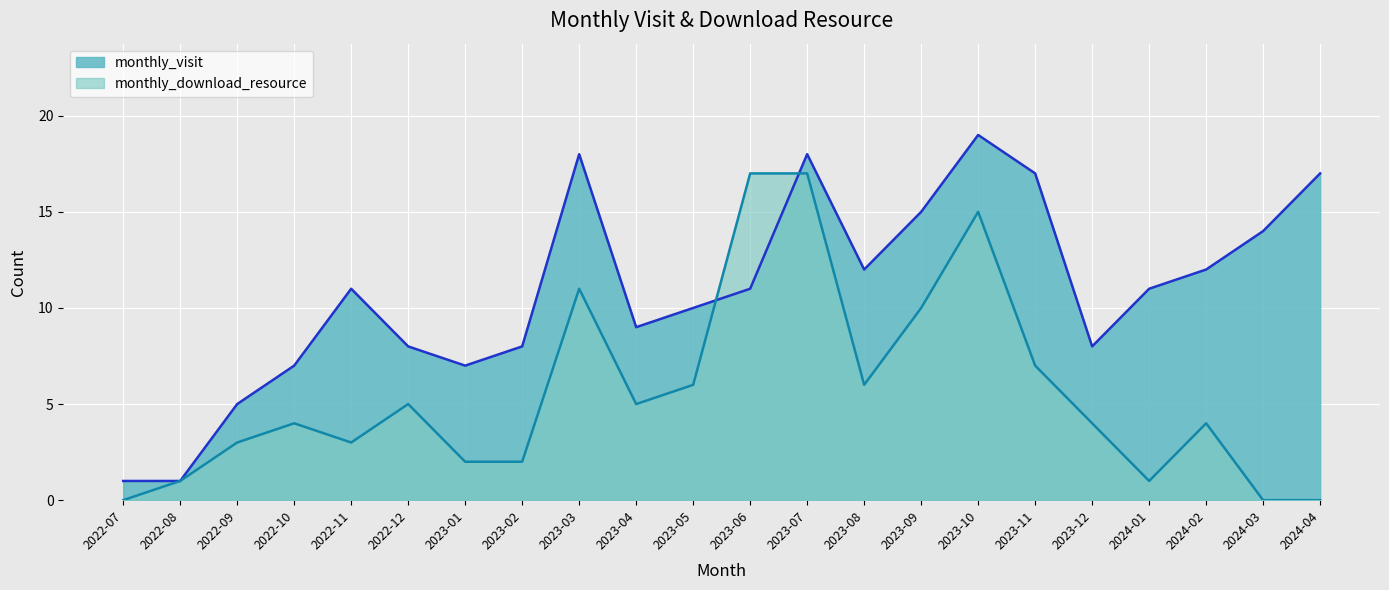

At which label is monthly_download_resource closest to 8?

2023-11